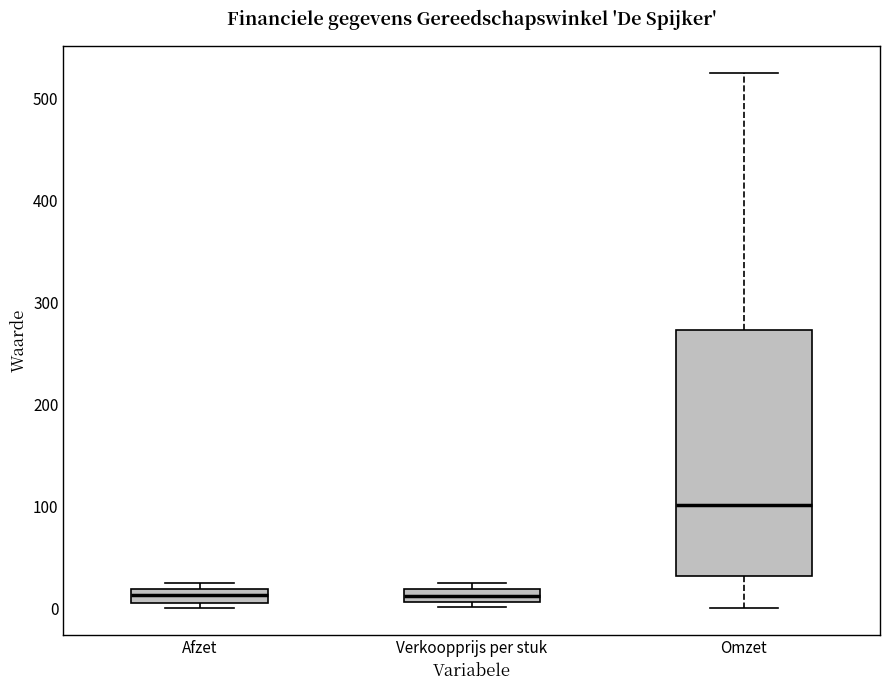

Which box is the tallest, from its lower edge to its upper edge?

Omzet